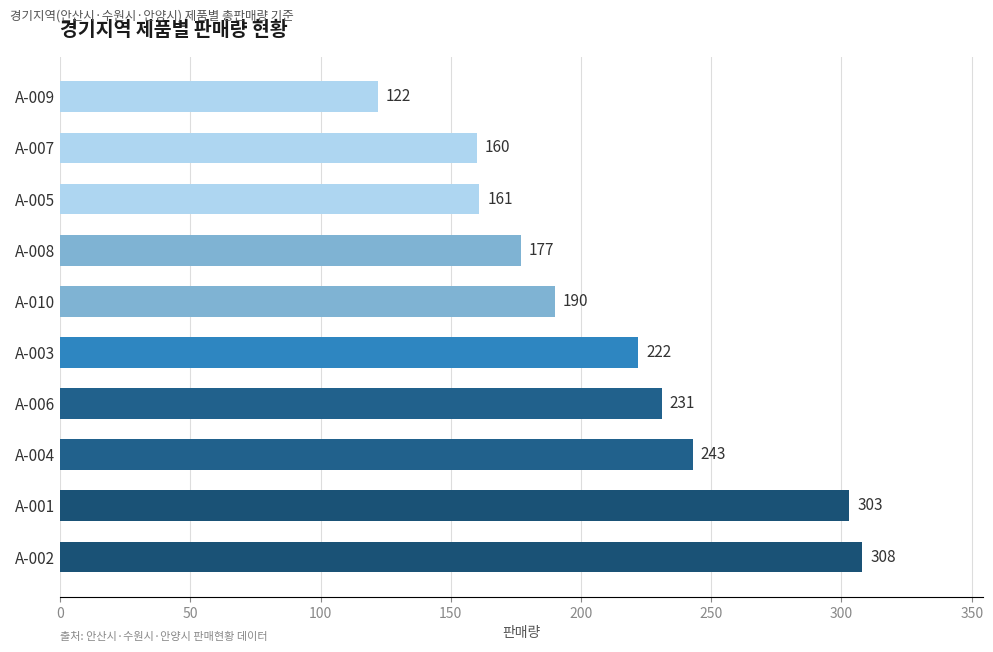

Approximately how many times larger is the value at A-008 compared to A-007?

1.1